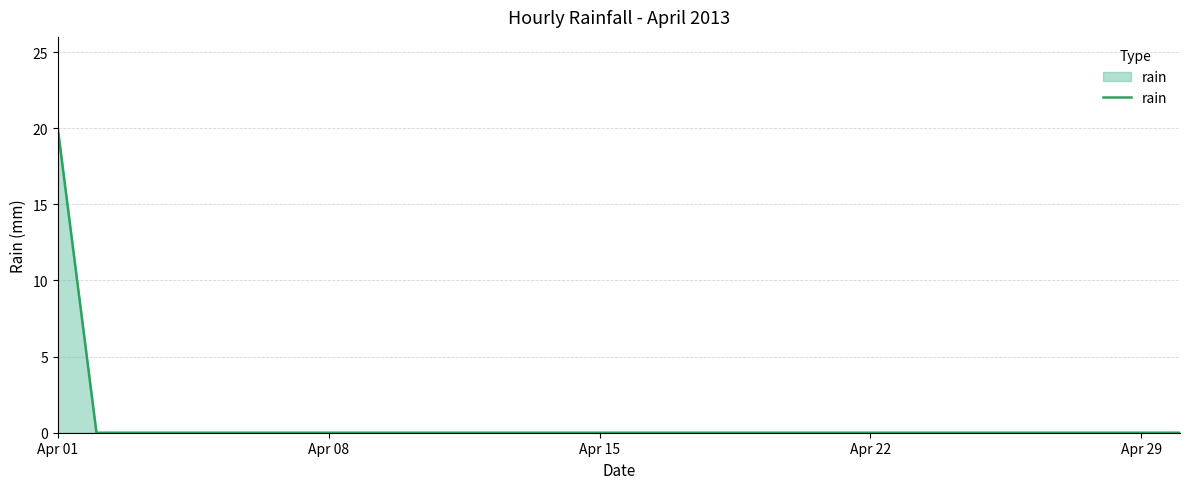

What is the difference between the maximum and minimum values?

20